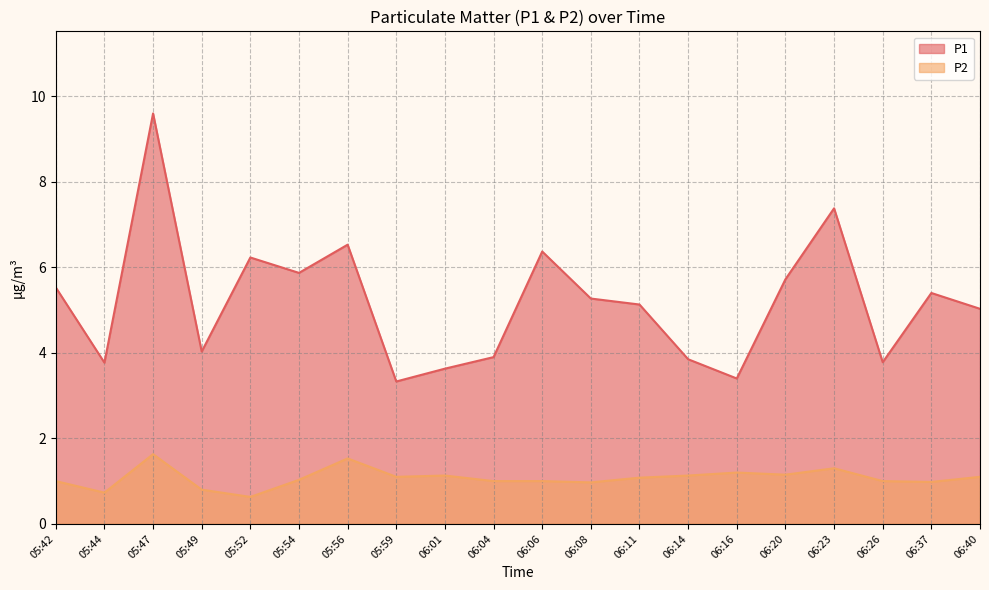

List the labels in order of P1 value, largest first.

05:47, 06:23, 05:56, 06:06, 05:52, 05:54, 06:20, 05:42, 06:37, 06:08, 06:11, 06:40, 05:49, 06:04, 06:14, 06:26, 05:44, 06:01, 06:16, 05:59